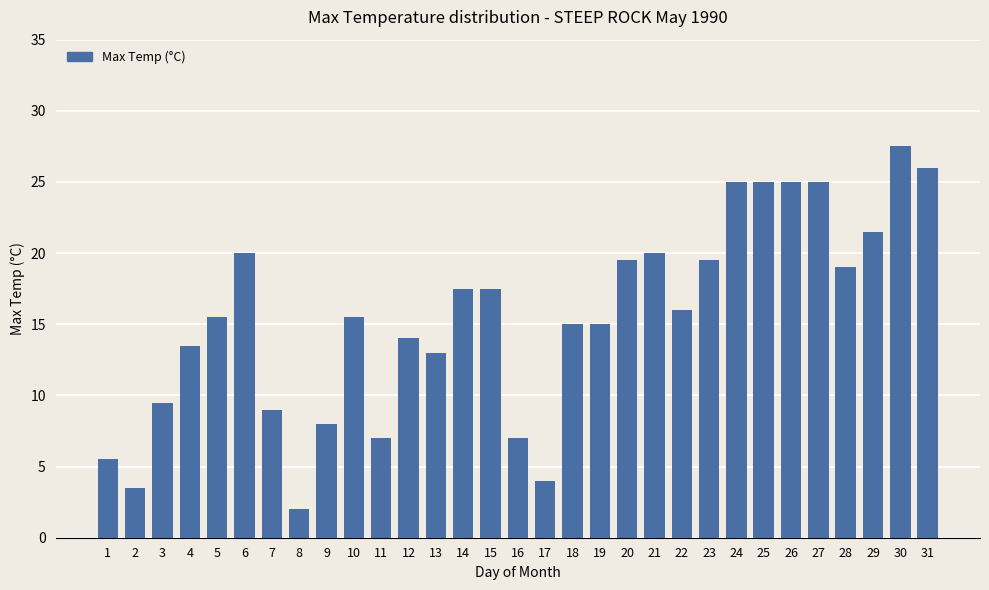

Reading left to right, list all the values displayed in this chart.

5.5	3.5	9.5	13.5	15.5	20.0	9.0	2.0	8.0	15.5	7.0	14.0	13.0	17.5	17.5	7.0	4.0	15.0	15.0	19.5	20.0	16.0	19.5	25.0	25.0	25.0	25.0	19.0	21.5	27.5	26.0